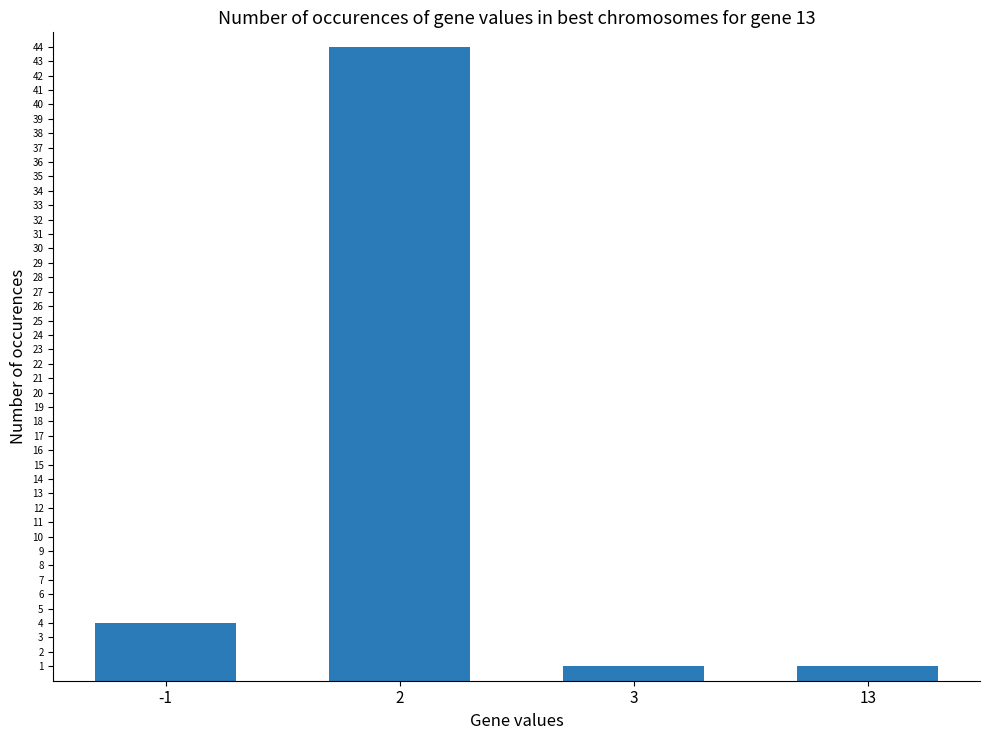

How many bars are there in total?

4